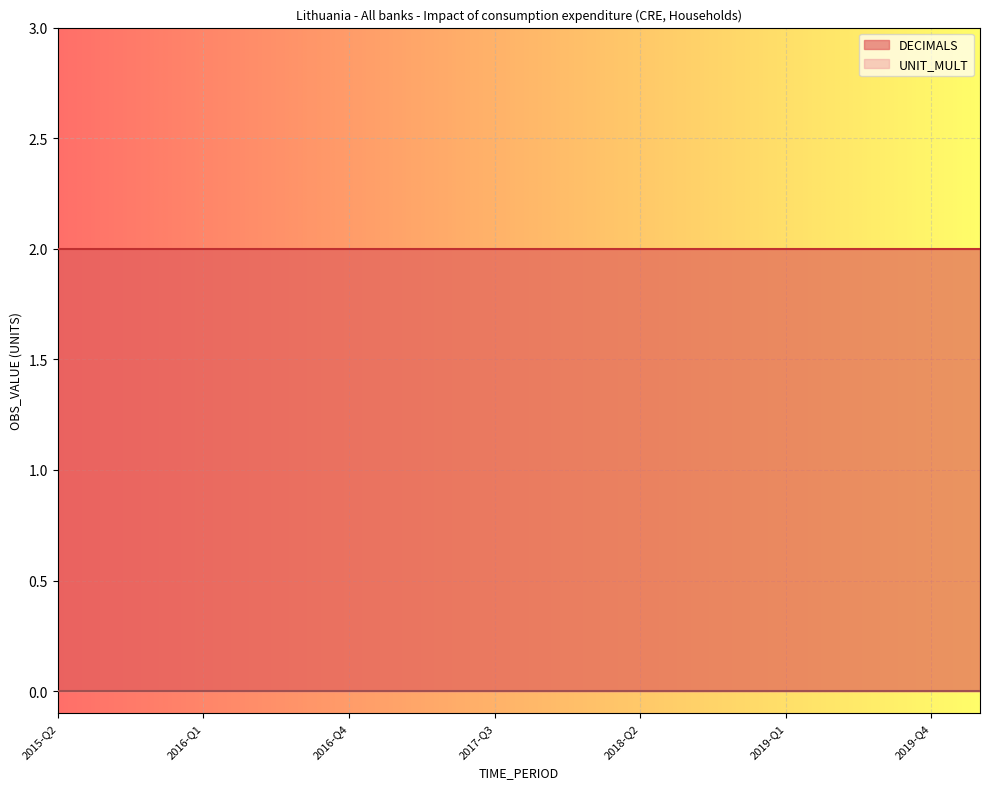

True or false: UNIT_MULT has more than 1 interior local peaks.

False